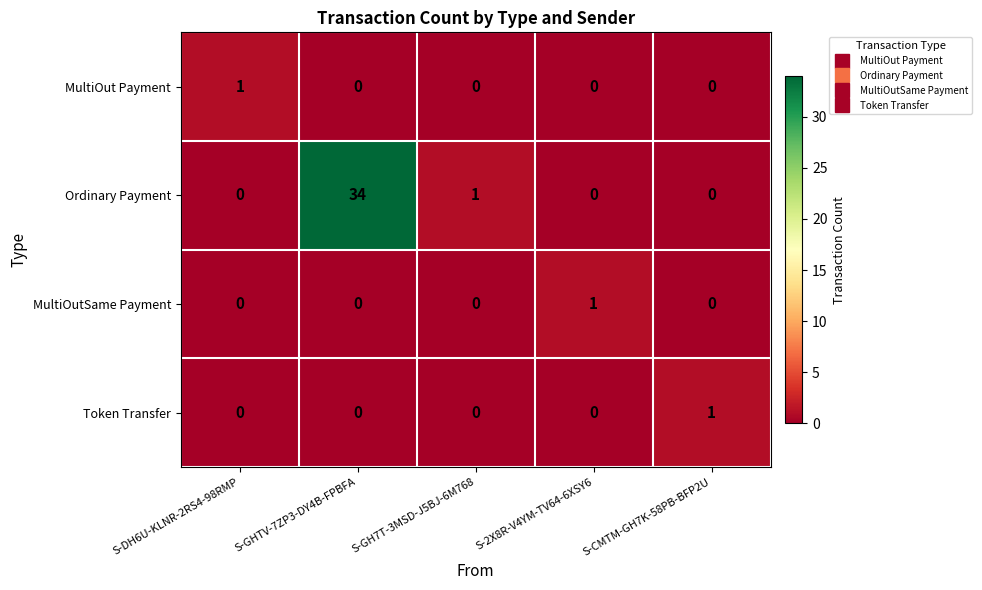

Which series has the largest range (max minus min)?

Ordinary Payment